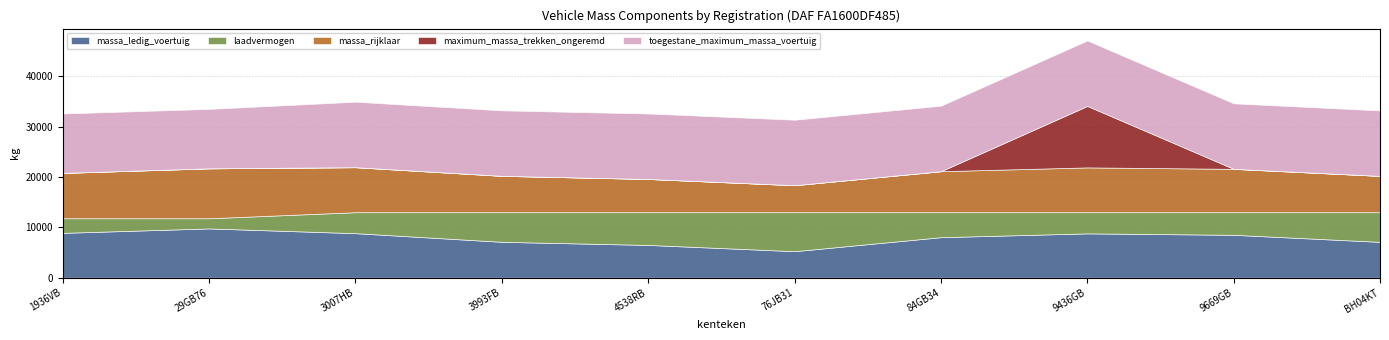

Where is maximum_massa_trekken_ongeremd nearest to the value 6100?

1936VB